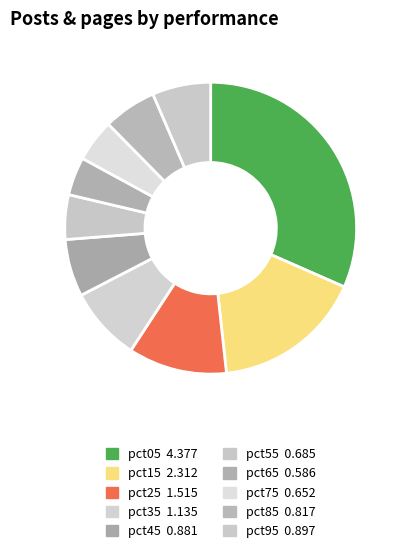

The pct75 slice represents 5% of the pie. True or false?

True